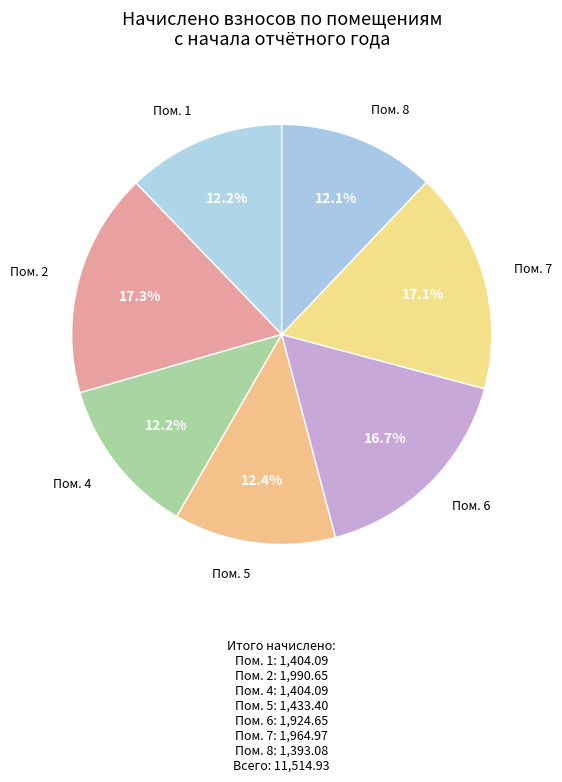

Combined, do Пом. 4 and Пом. 6 account for over 50%?

No